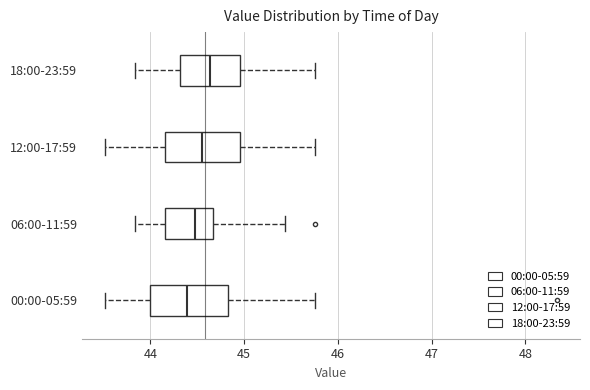

Where is the left edge of the box for 06:00-11:59 on the x-axis? The values are not printed on the chart, so give them approximately, as read against the axis.

44.2